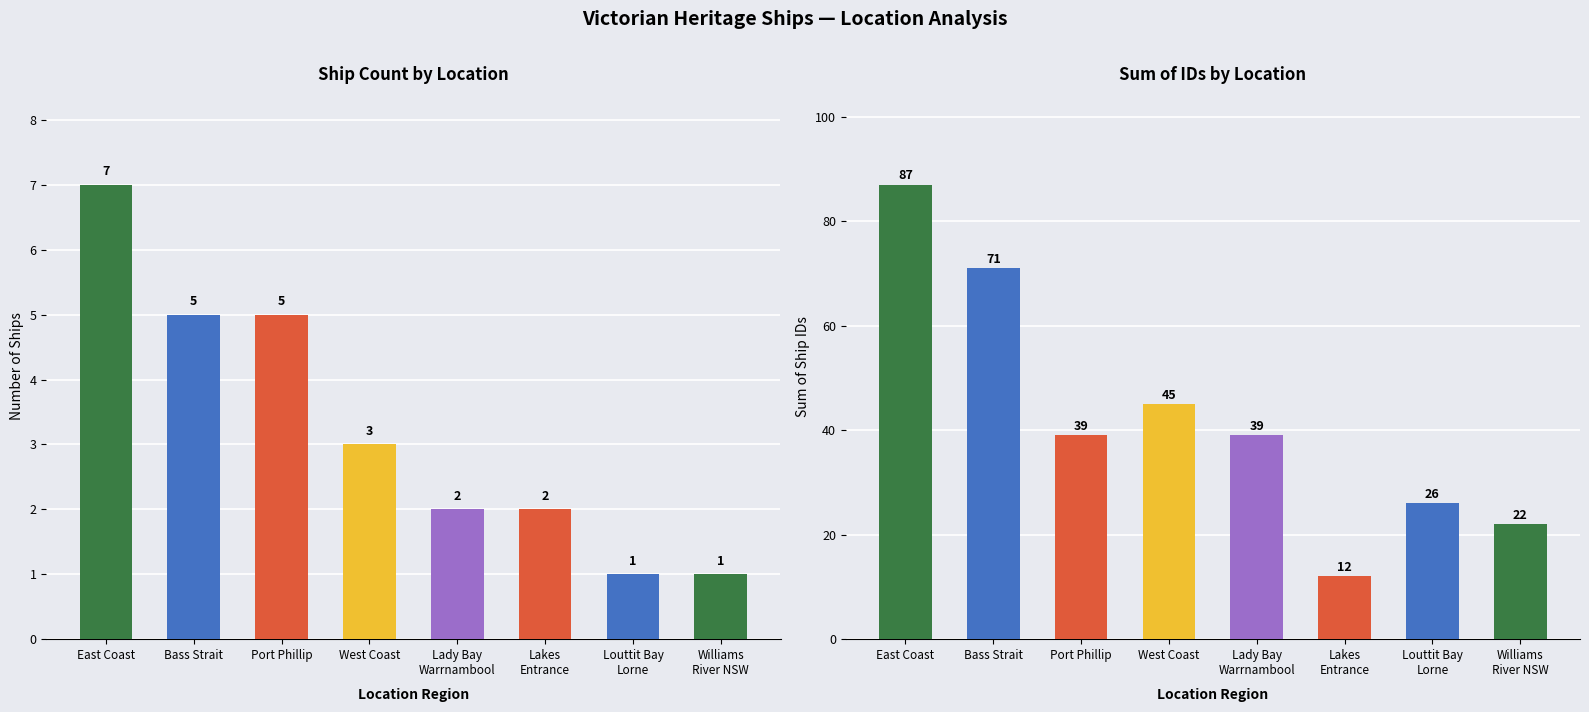

Does the chart contain stacked bars?

No